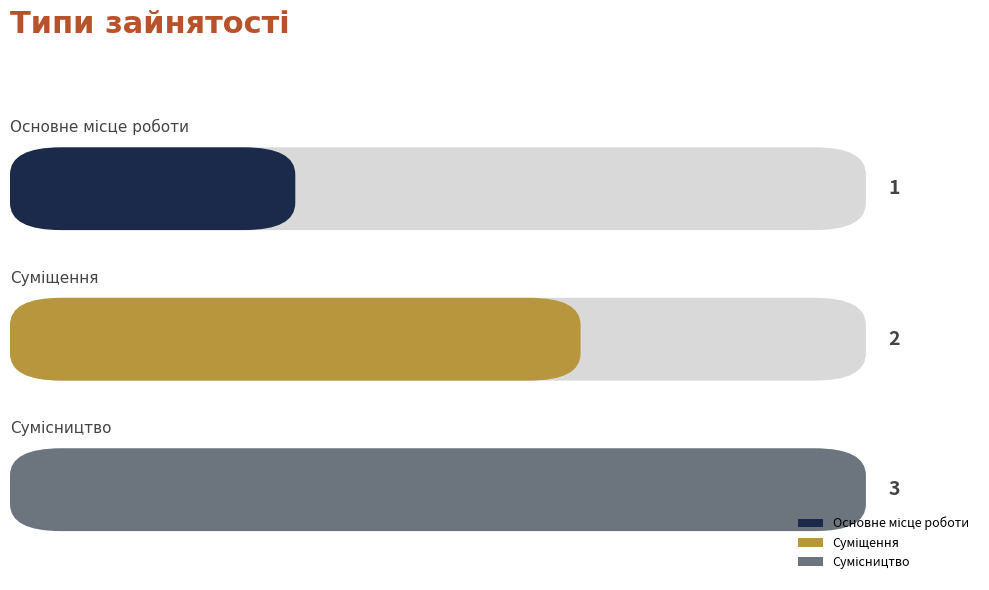

Where does the data first go above 2?

Сумісництво